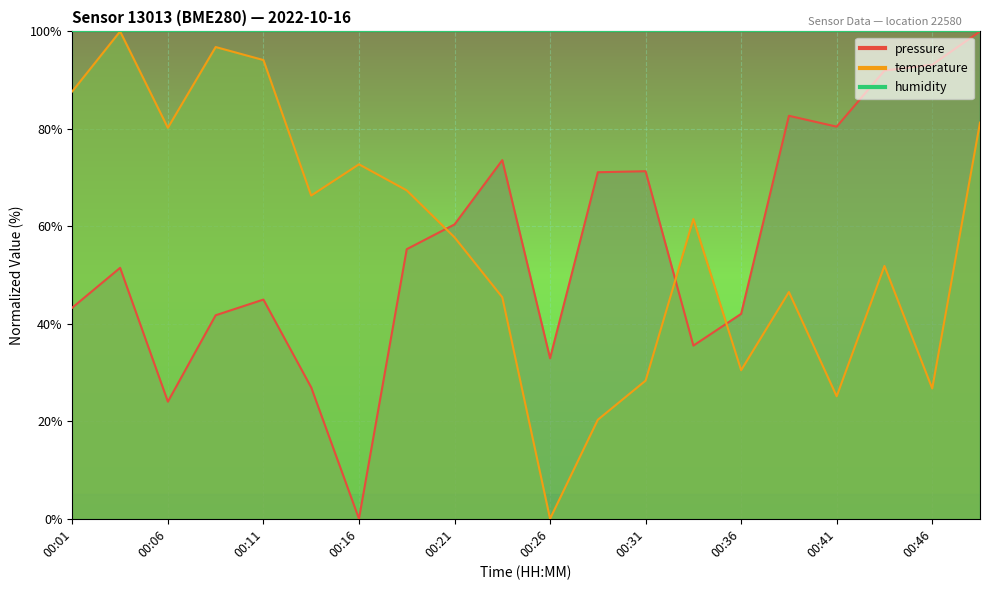

The value of temperature at 00:04 is 100.0. True or false?

True